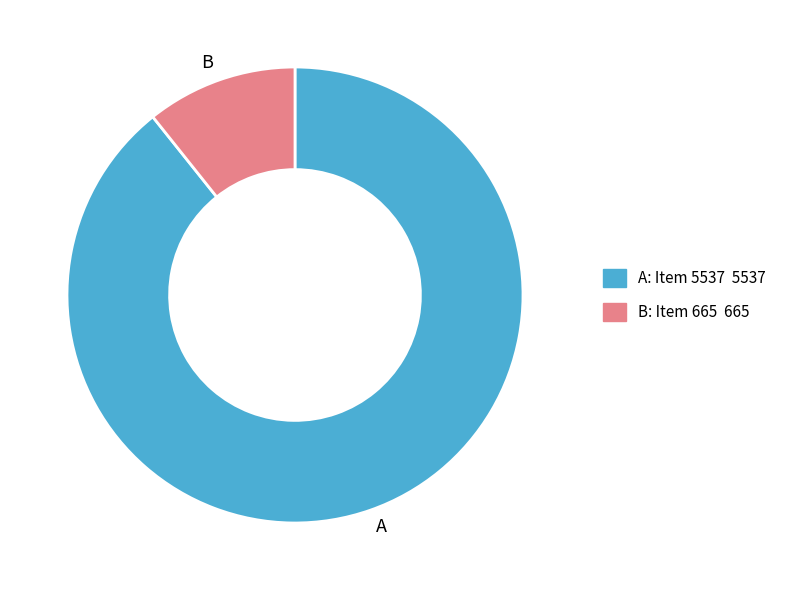

Which category has the smallest portion of the pie?

B